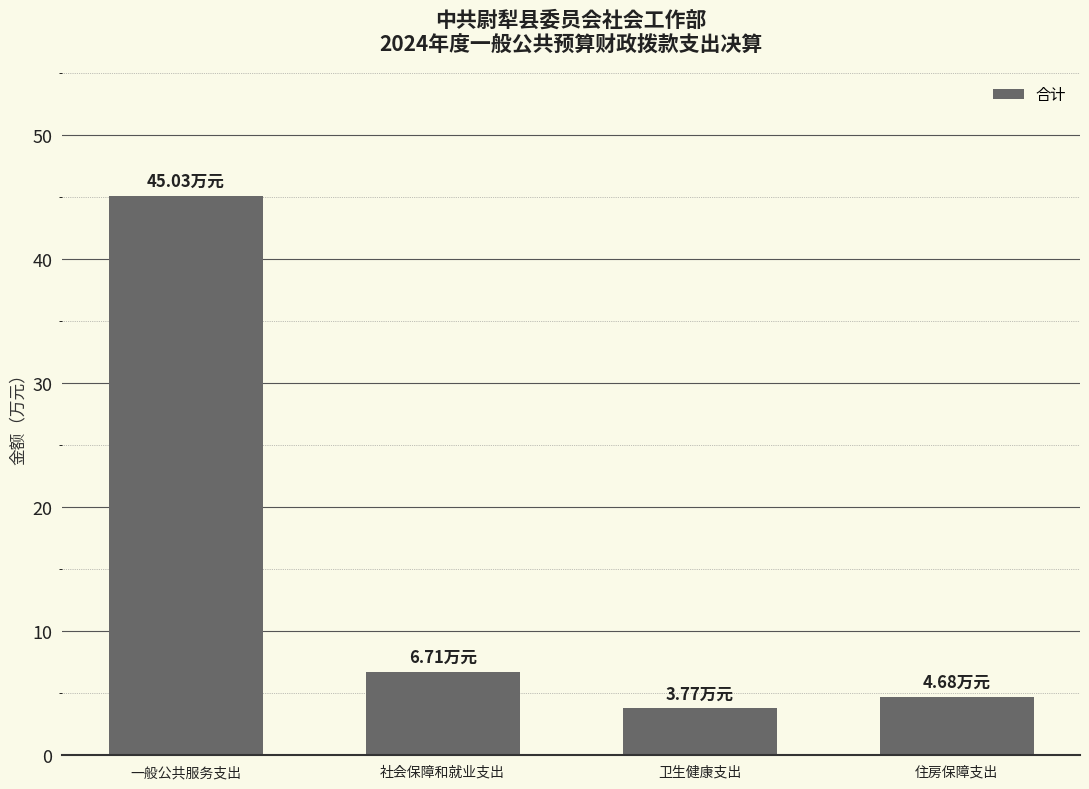

What is the minimum value shown in the chart?

3.8